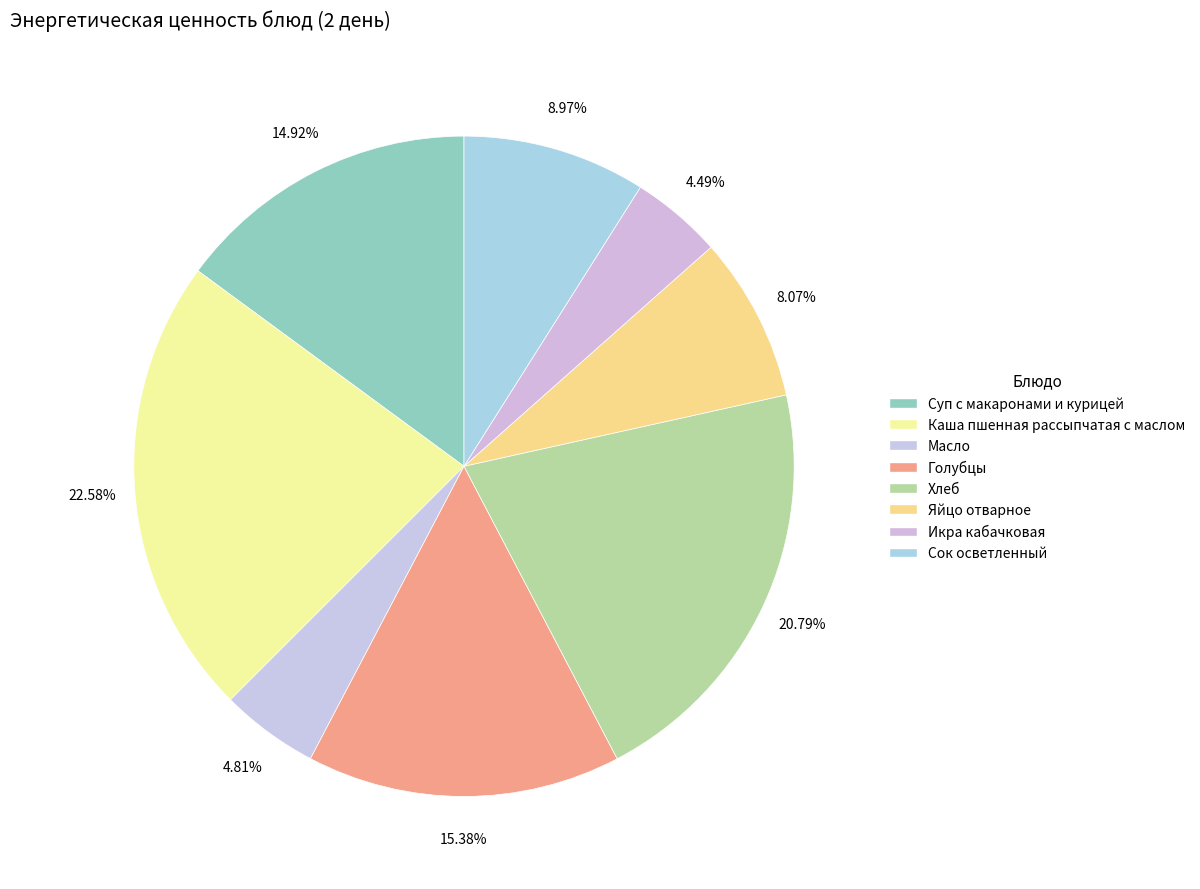

What percentage is NOT represented by Хлеб?

79.2%